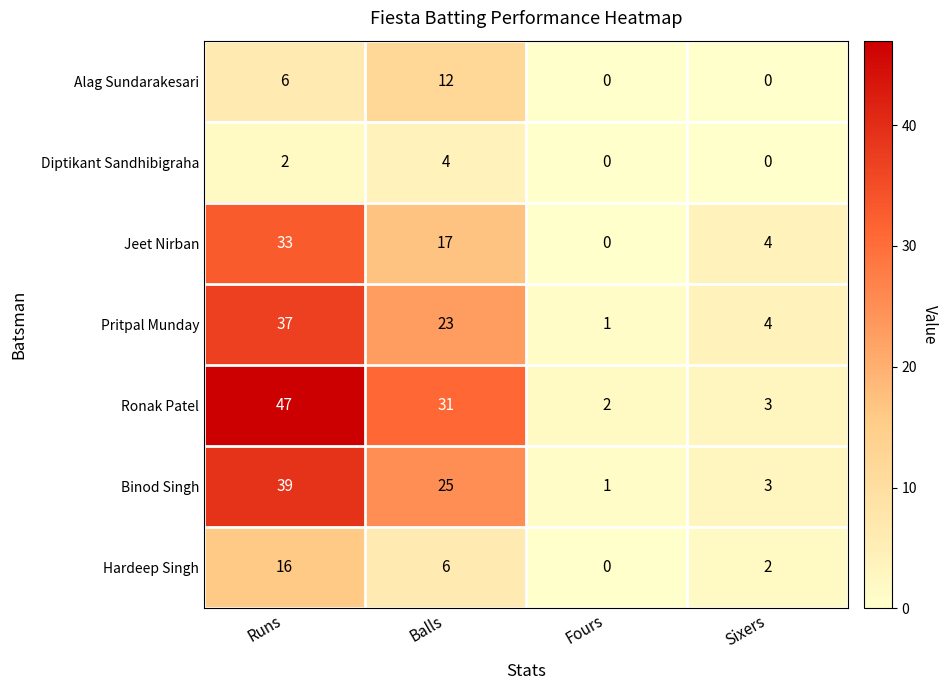

What is the maximum value shown in the chart?

47